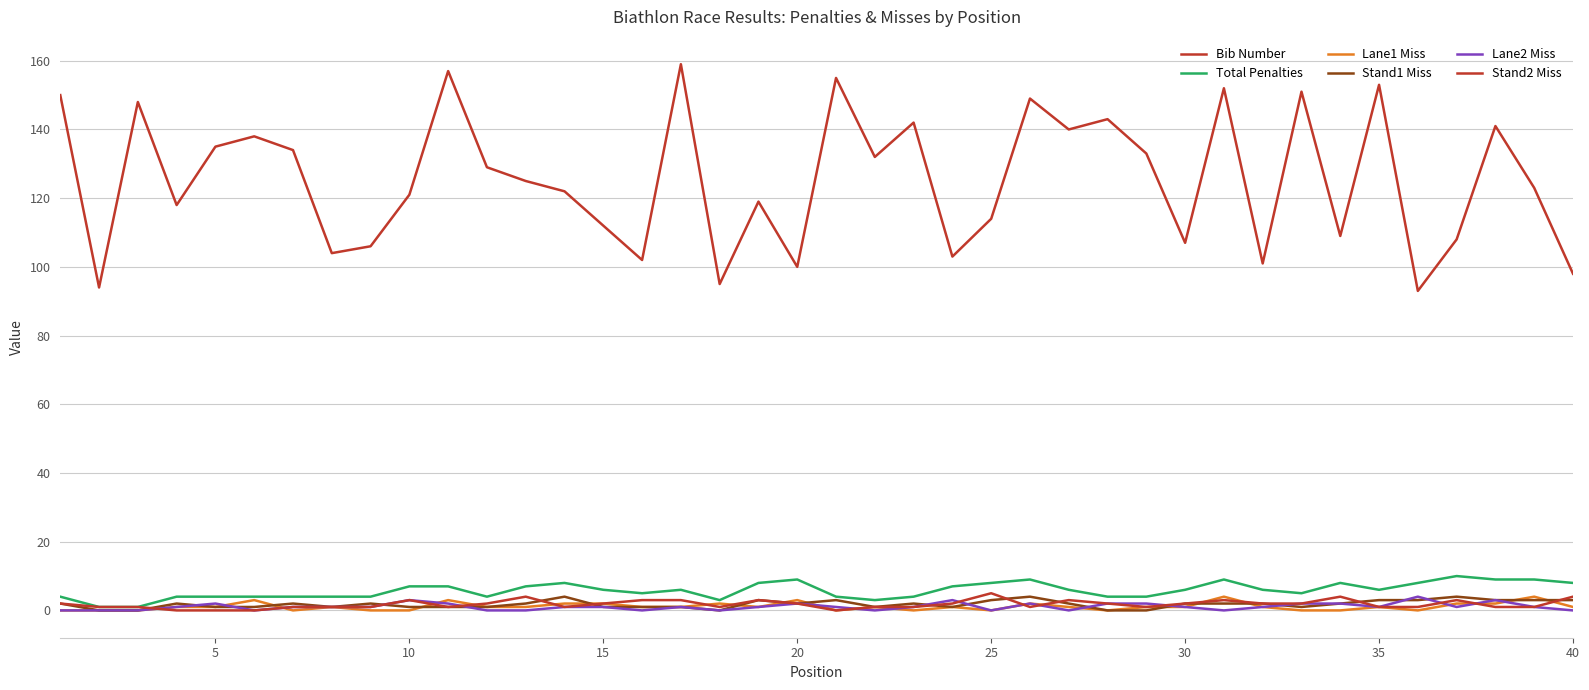

Is this an area chart (filled region under the line)?

No